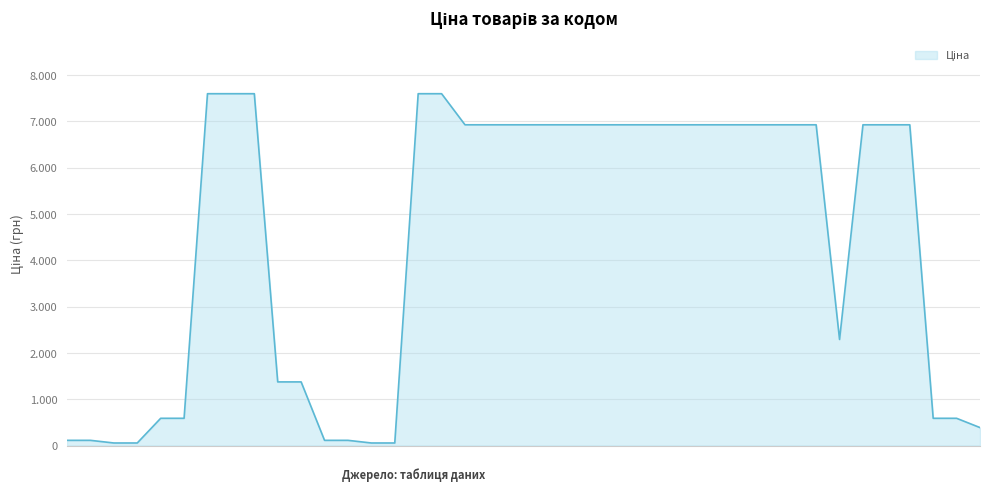

Which category has the highest value across all series?

239682195